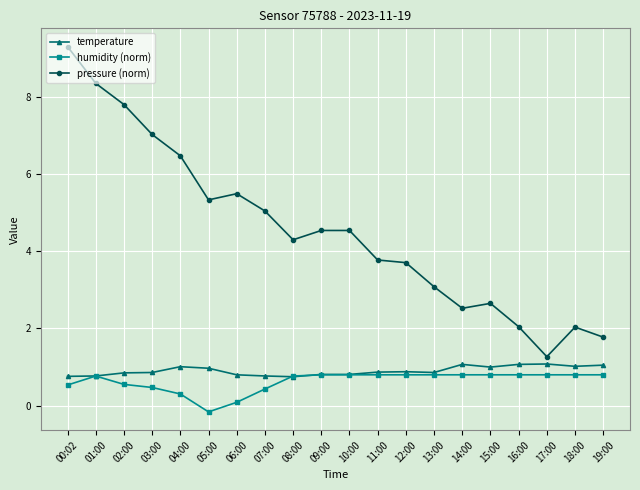

Which category has the lowest value across all series?

05:00